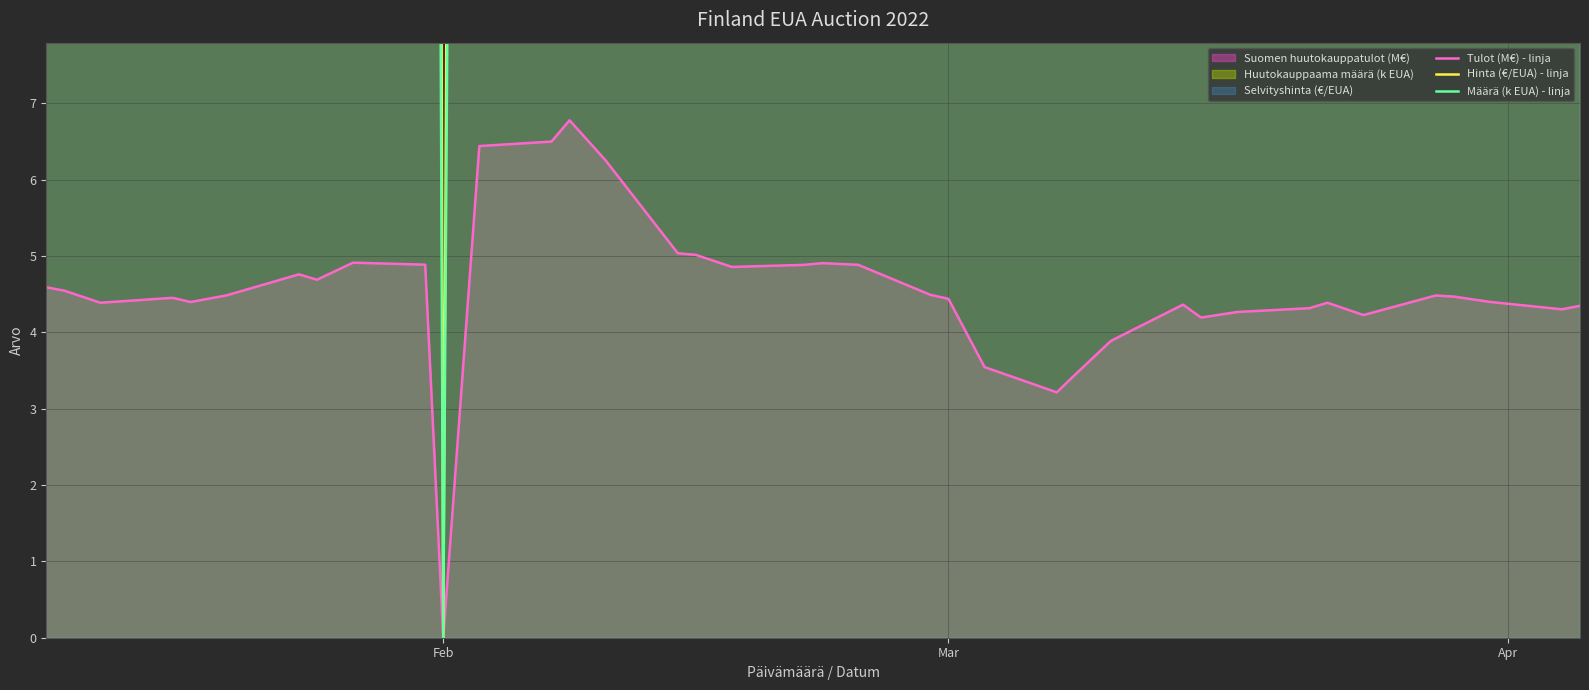

At which label does Tulot (M€) - linja reach its minimum?

Feb